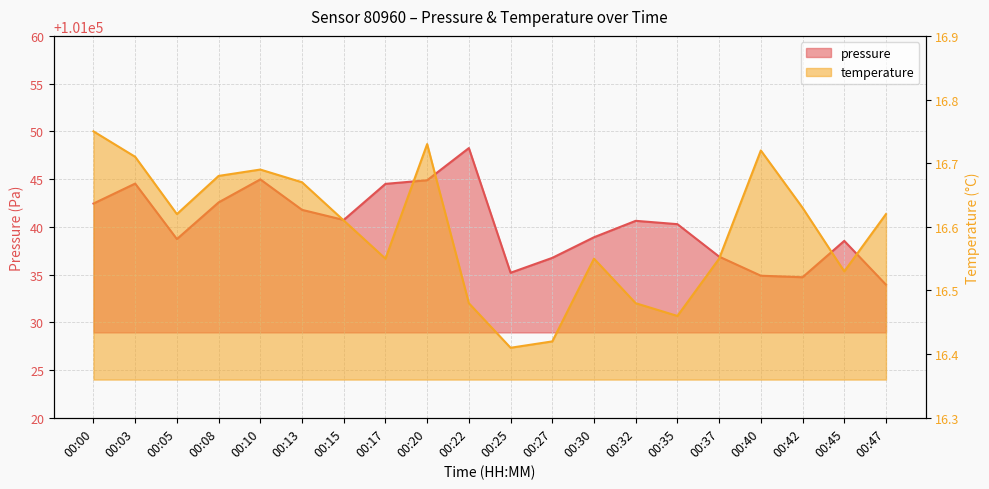

Between 00:17 and 00:20, which series saw the biggest shift?

pressure